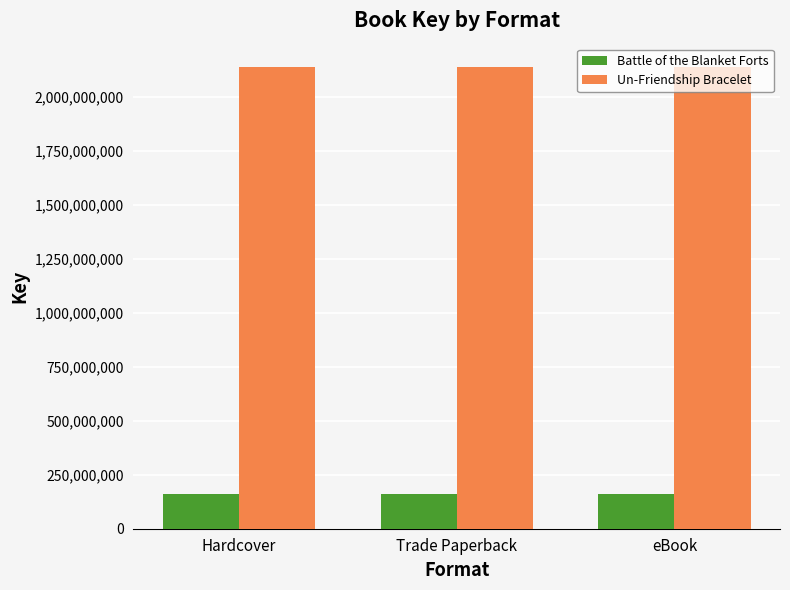

What is the value of the Un-Friendship Bracelet bar at the 1st from the left?

2138745984